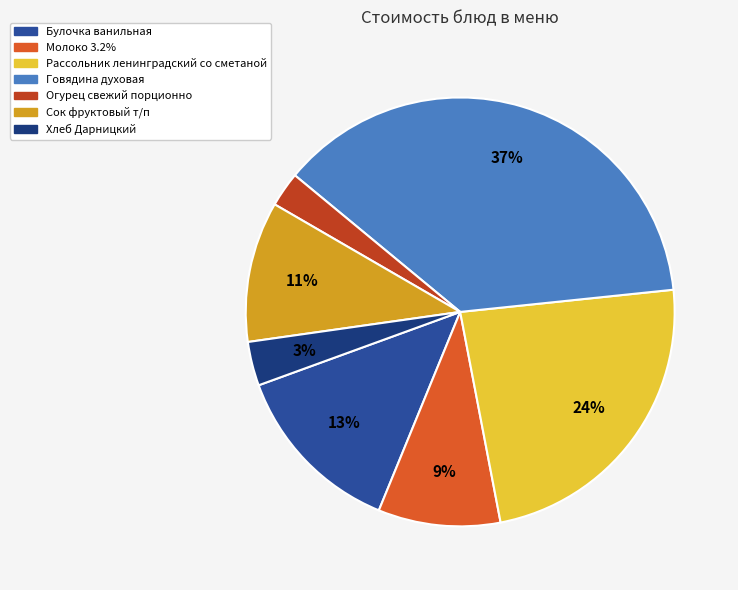

Does Хлеб Дарницкий represent more than half of the total?

No